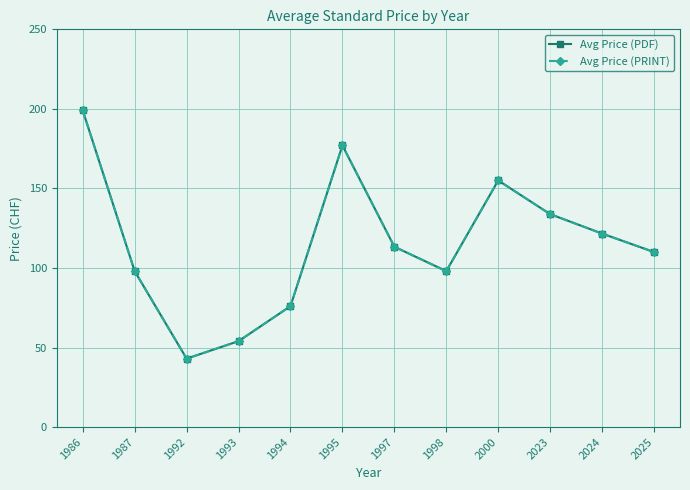

Does the chart have visible grid lines?

Yes